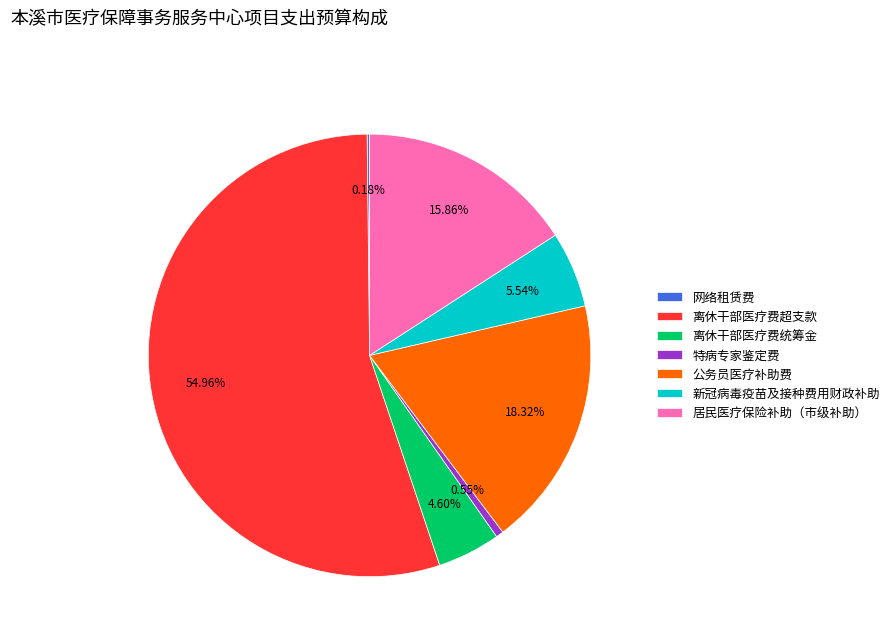

True or false: 特病专家鉴定费 accounts for 1% of the total.

True